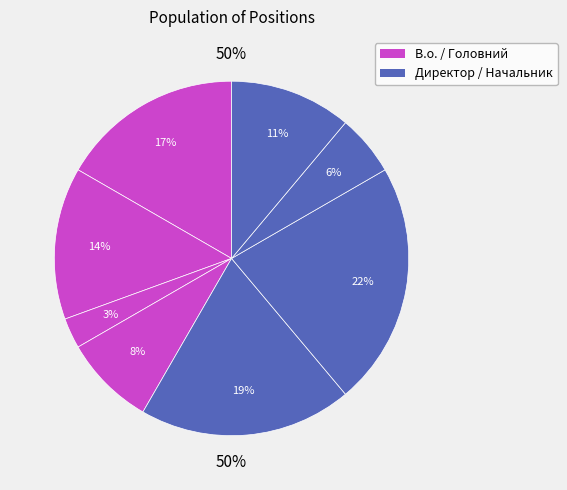

Approximately how many times larger is the value at В.о. начальника compared to Головний лікар?

1.7